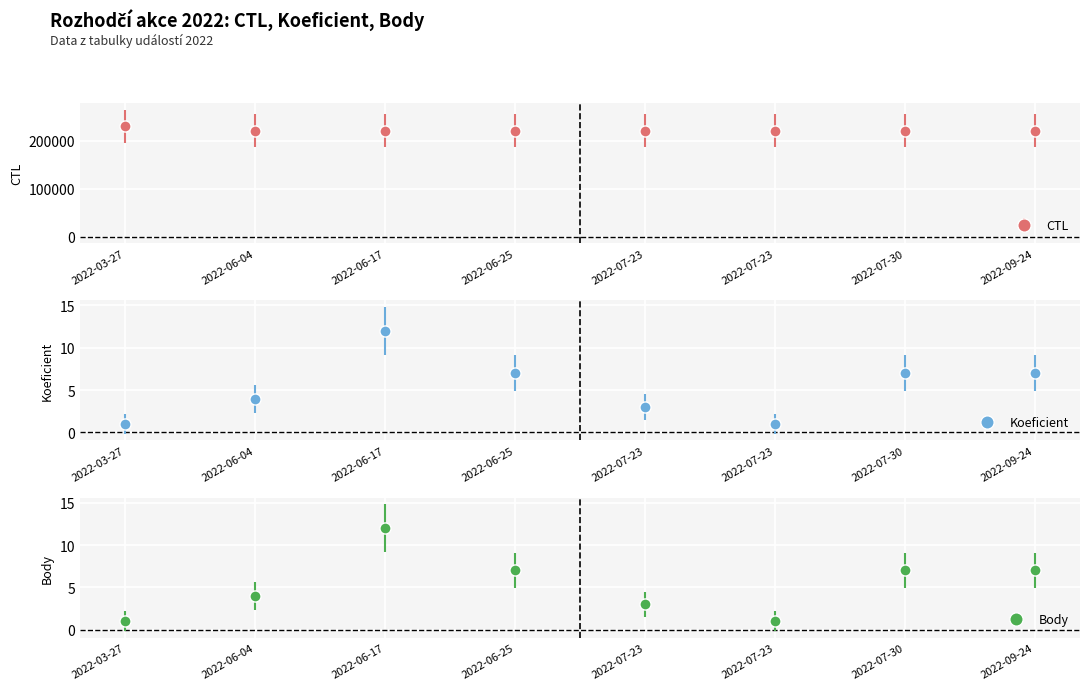

Reading left to right, transcribe all the data shown in this chart.

CTL: 229907	221309	221314	221318	221322	221335	221323	221331
Koeficient: 1	4	12	7	3	1	7	7
Body: 1	4	12	7	3	1	7	7